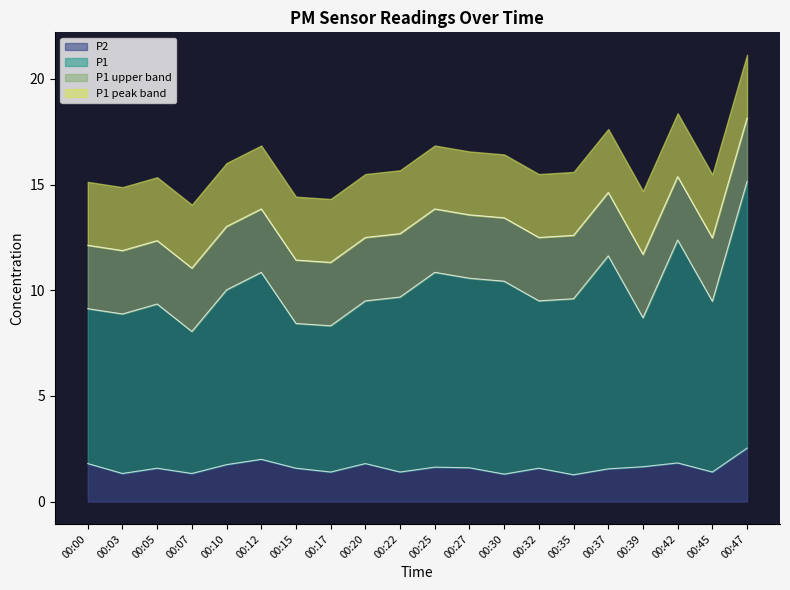

Which series has the largest range (max minus min)?

P1